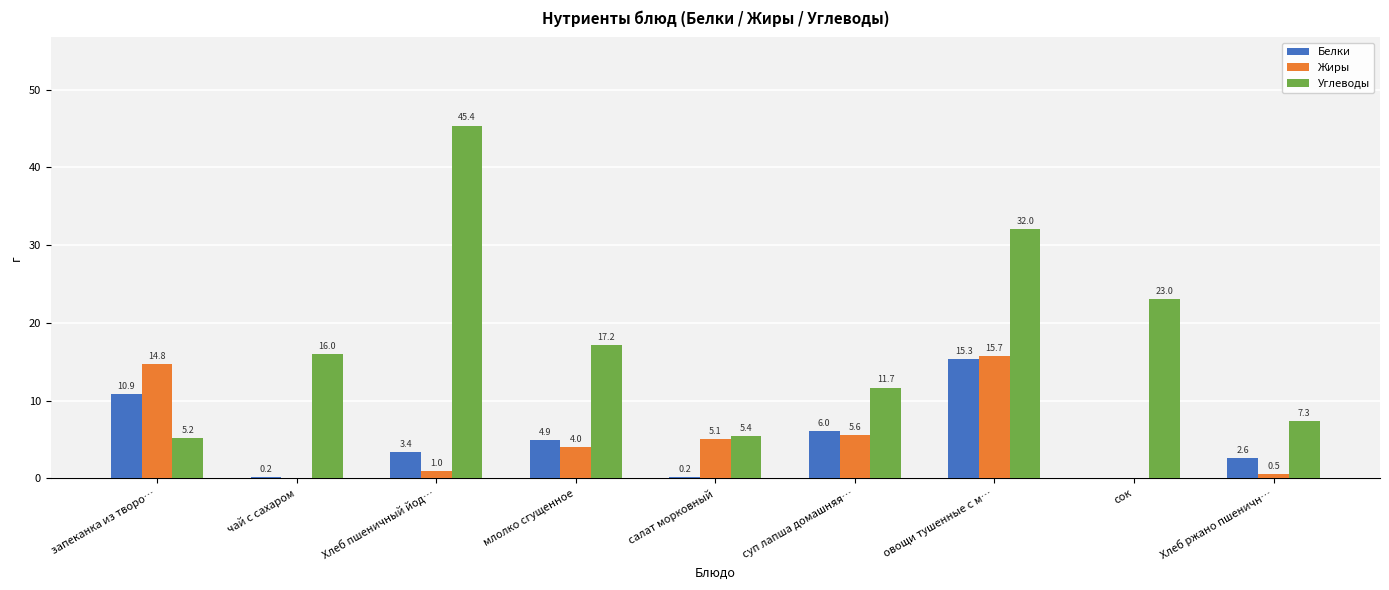

What is the sum of the Белки values at чай с сахаром and Хлеб ржано пшеничн…?

2.8